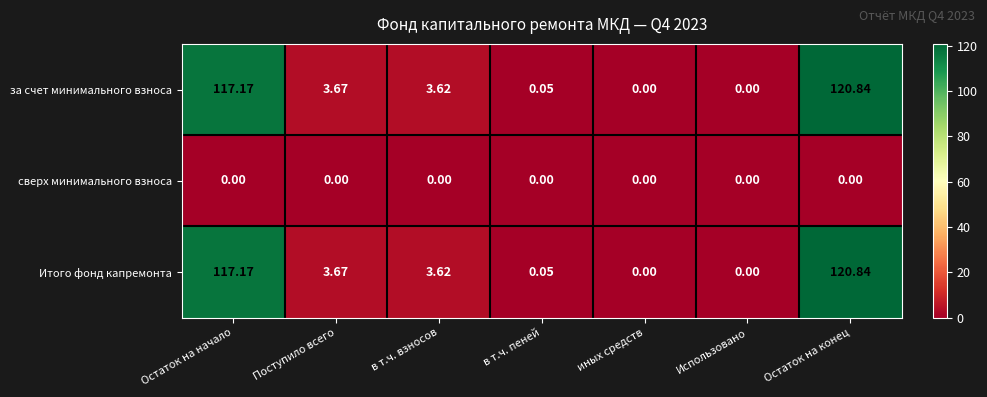

At which label is Итого фонд капремонта closest to 60?

Поступило всего